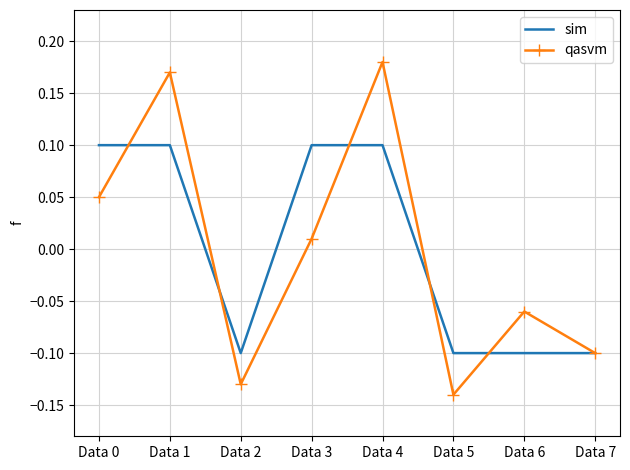

How many sim values are between 0 and 1?

4